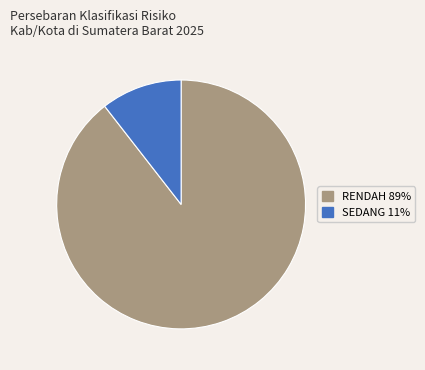

True or false: RENDAH accounts for 89% of the total.

True